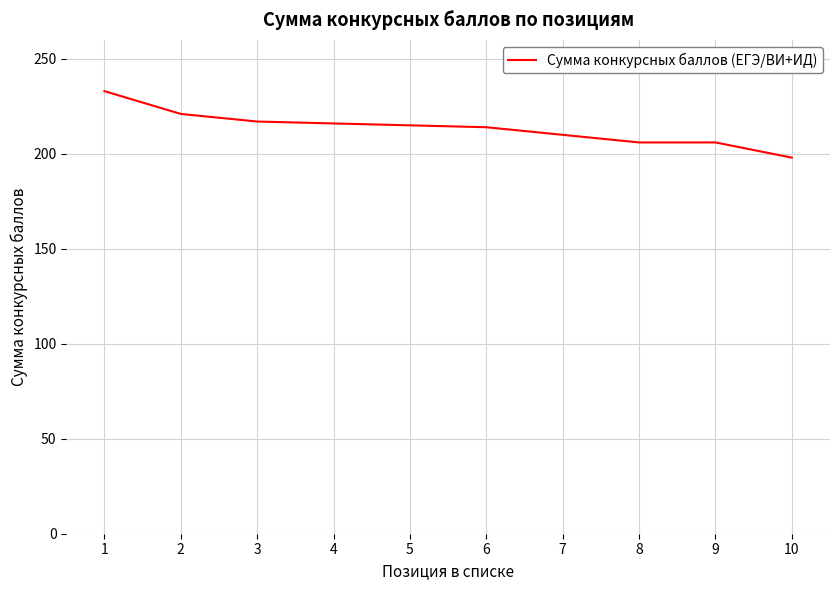

What is the difference between the values at 9 and 3?

11